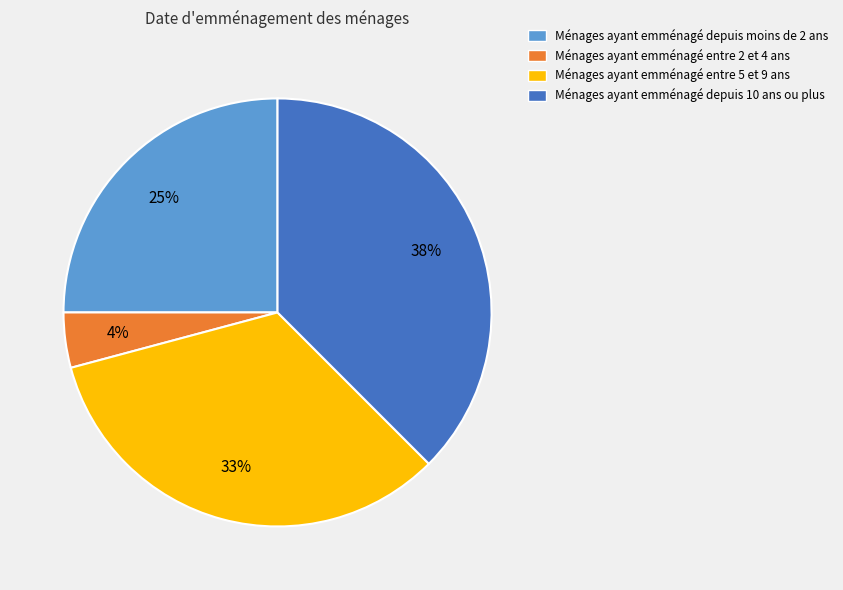

Combined, do Ménages ayant emménagé entre 5 et 9 ans and Ménages ayant emménagé depuis 10 ans ou plus account for over 50%?

Yes